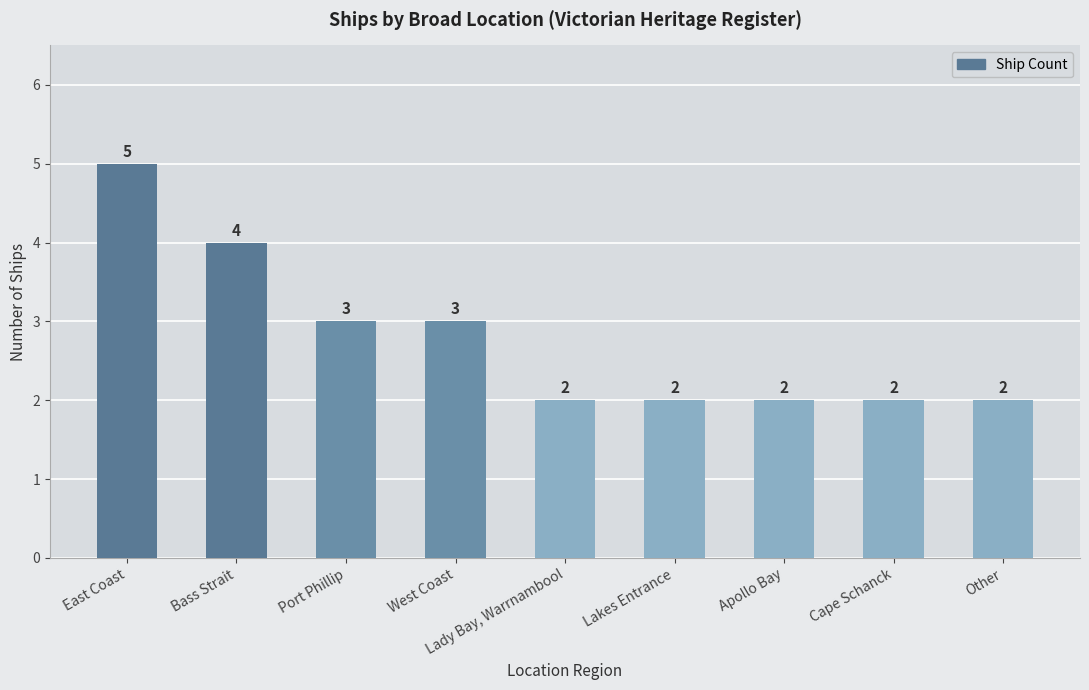

The chart shows a value of 3 at Apollo Bay. True or false?

False